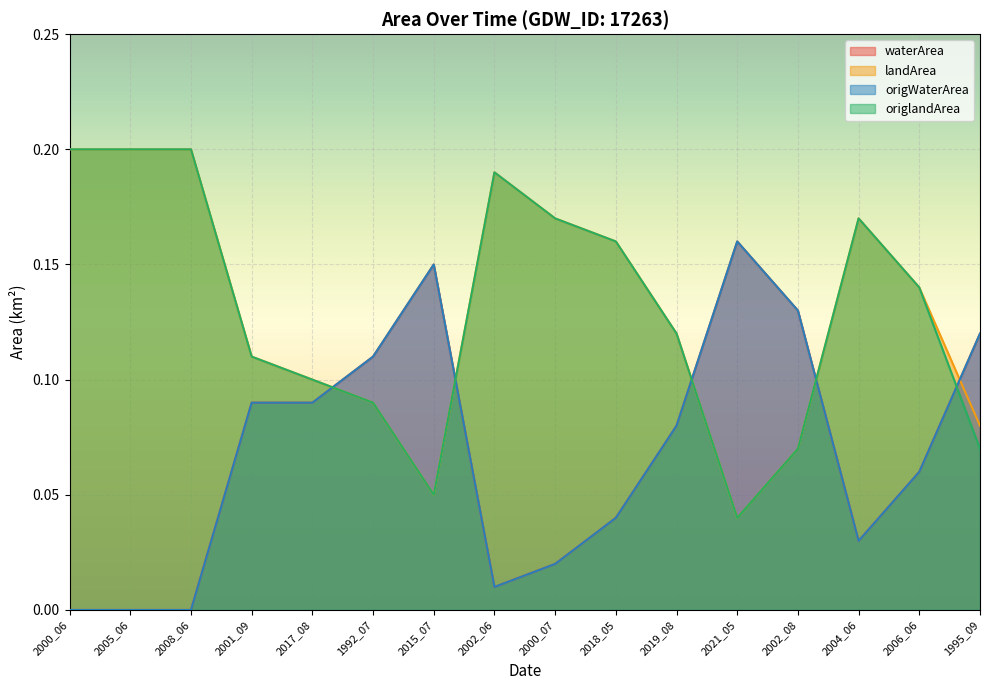

Is it true that origWaterArea equals 0.2 at 2021_05?

True